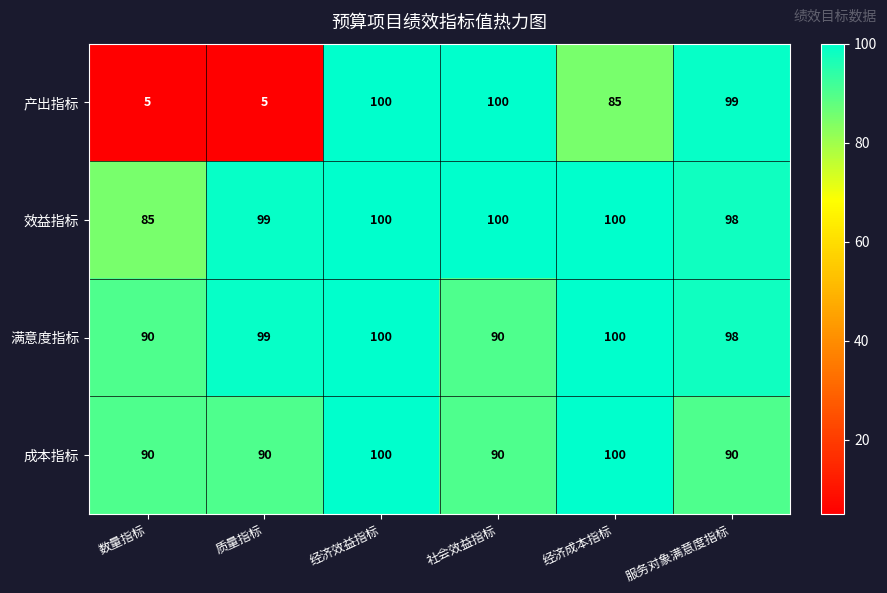

Read the 效益指标 value at 质量指标.

99